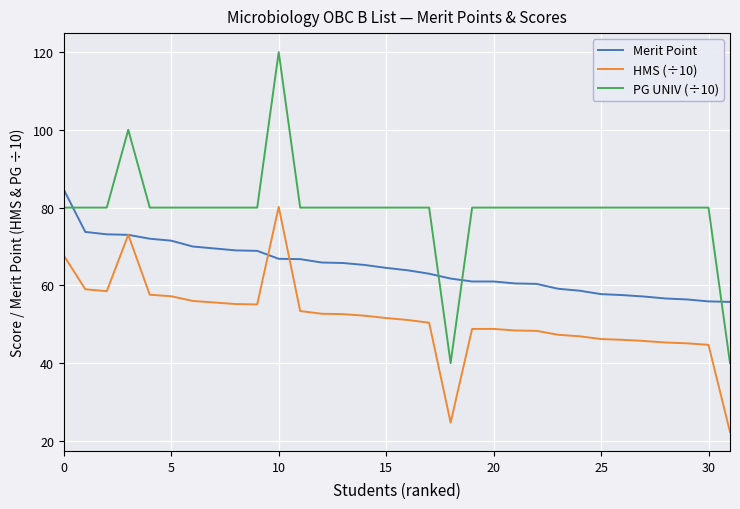

Rank the series by their average value, from highest to lowest.

PG UNIV (÷10), Merit Point, HMS (÷10)